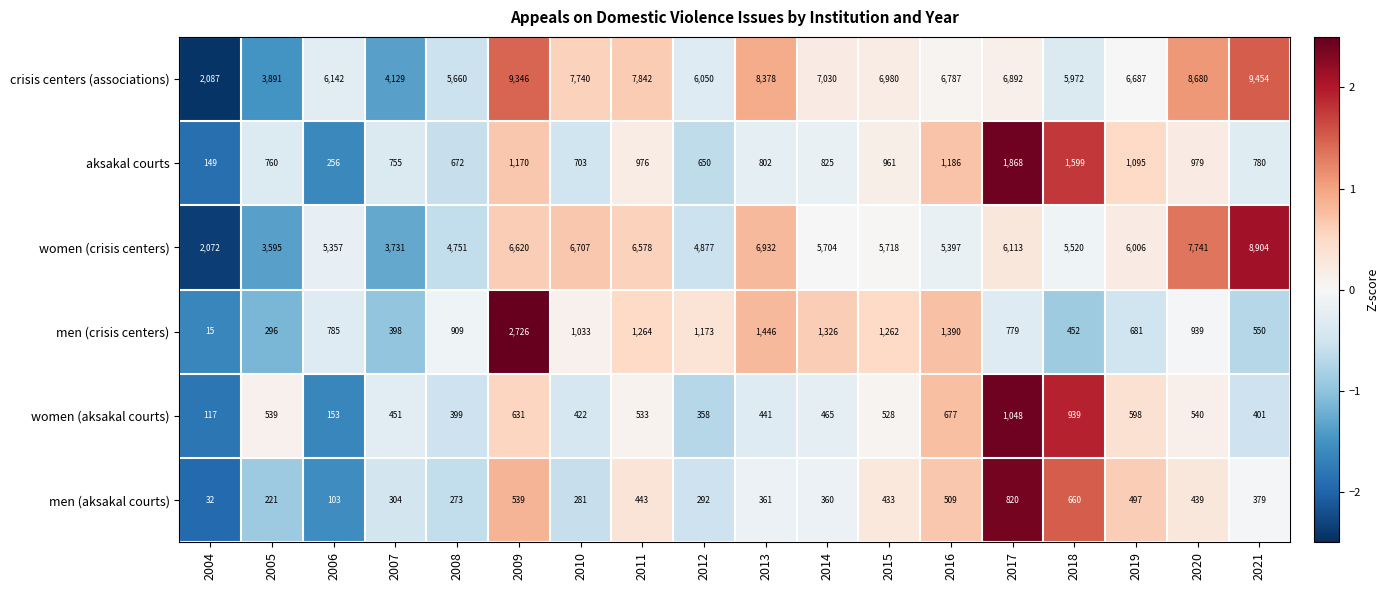

True or false: men (crisis centers) has a value of 2411 at 2016.

False